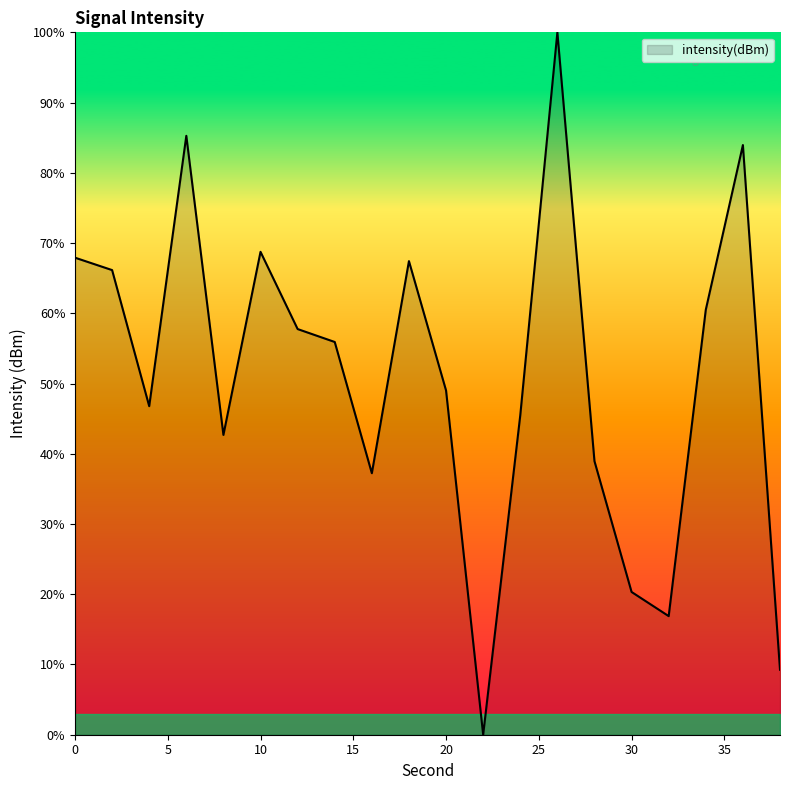

What is the greatest value displayed?

100.0